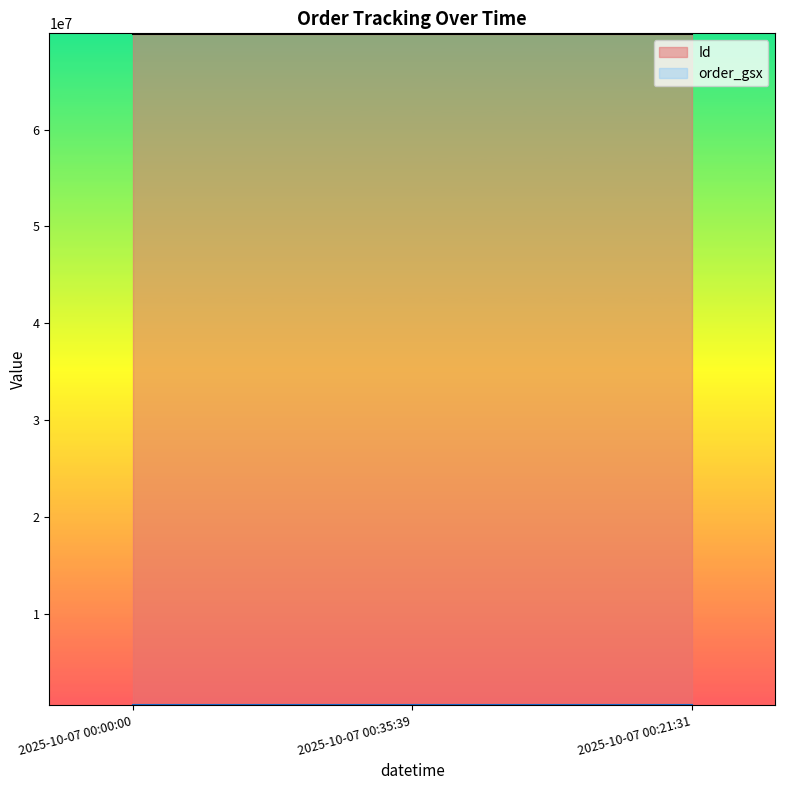

How many lines are shown in the chart?

2